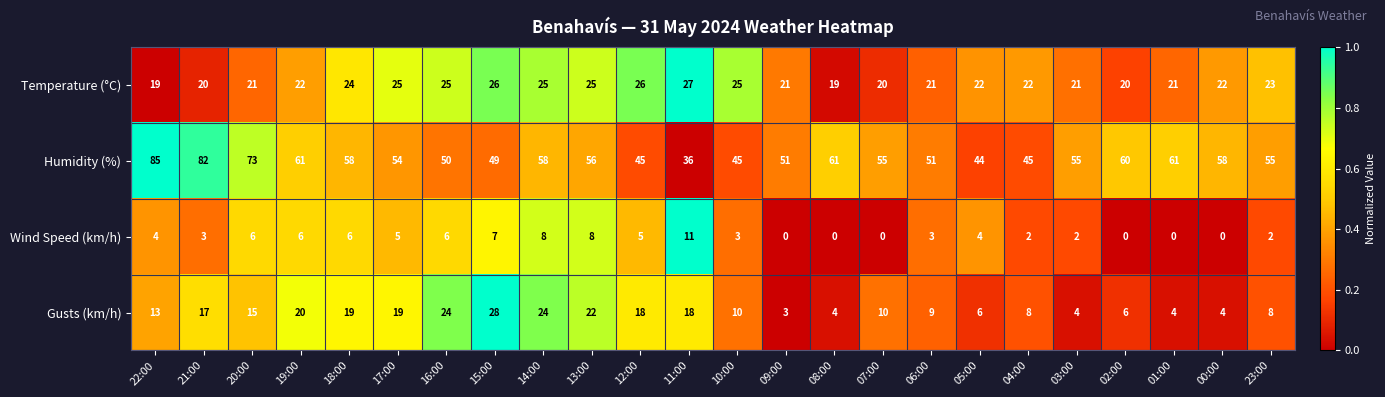

Rank the series at 10:00 from highest to lowest value.

Humidity (%), Temperature (°C), Gusts (km/h), Wind Speed (km/h)